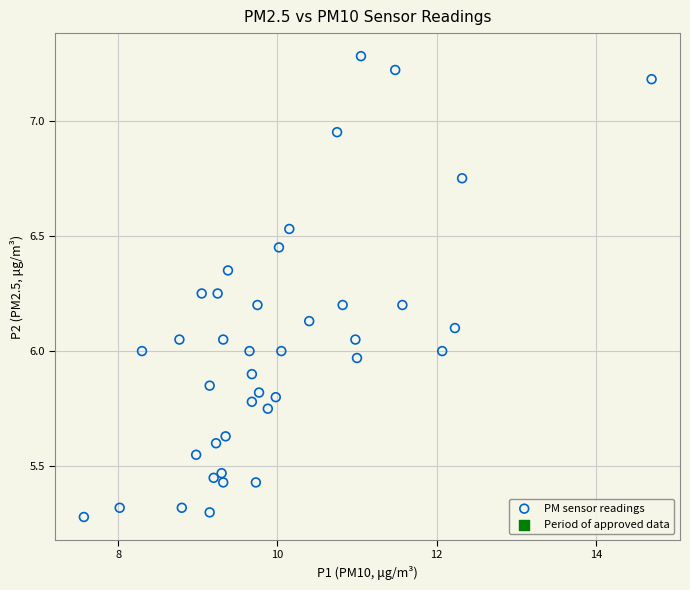

What is the range of Y values (max minus min)?

2.0